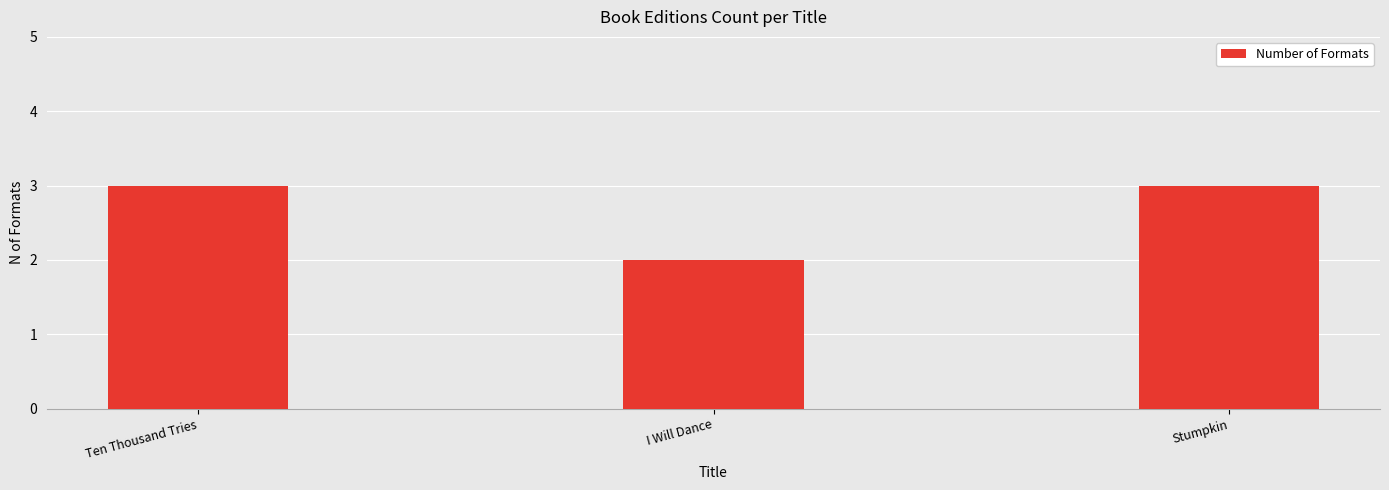

What is the label of the 3rd bar from the right?

Ten Thousand Tries